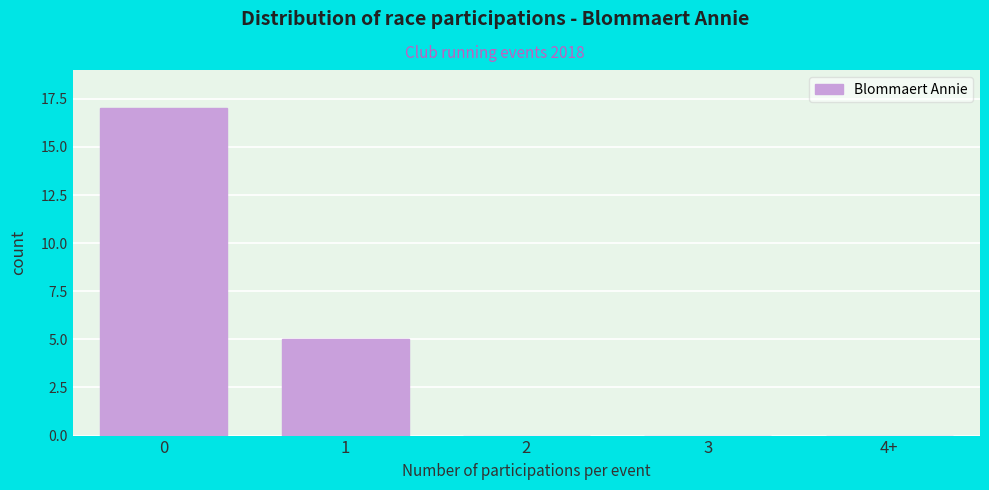

Reading left to right, list all the values displayed in this chart.

0=17	1=5	2=0	3=0	4+=0